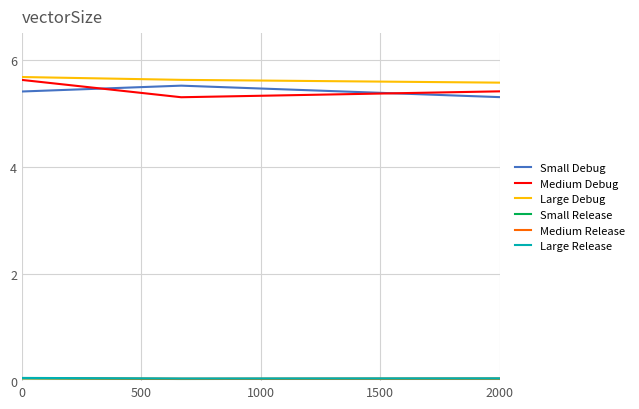

What is the highest value of the Small Debug series?

5.5